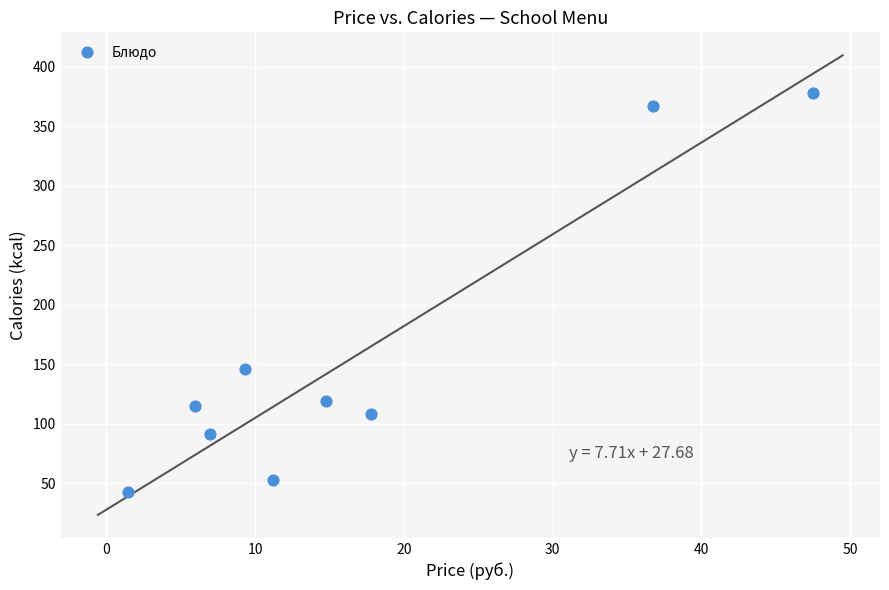

What is the average Y value?

158